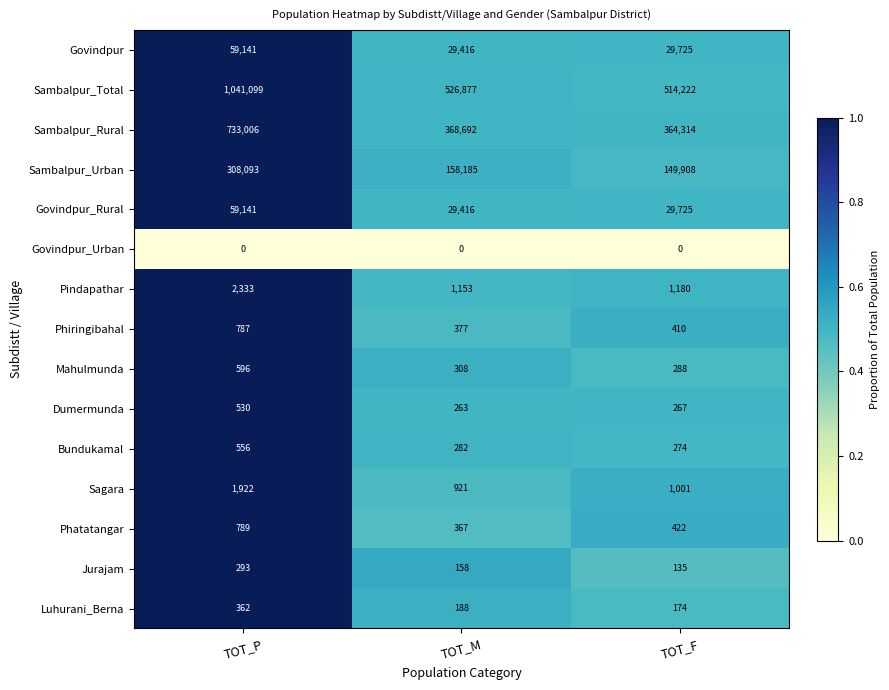

What is the difference between the Jurajam values at TOT_P and TOT_F?

158